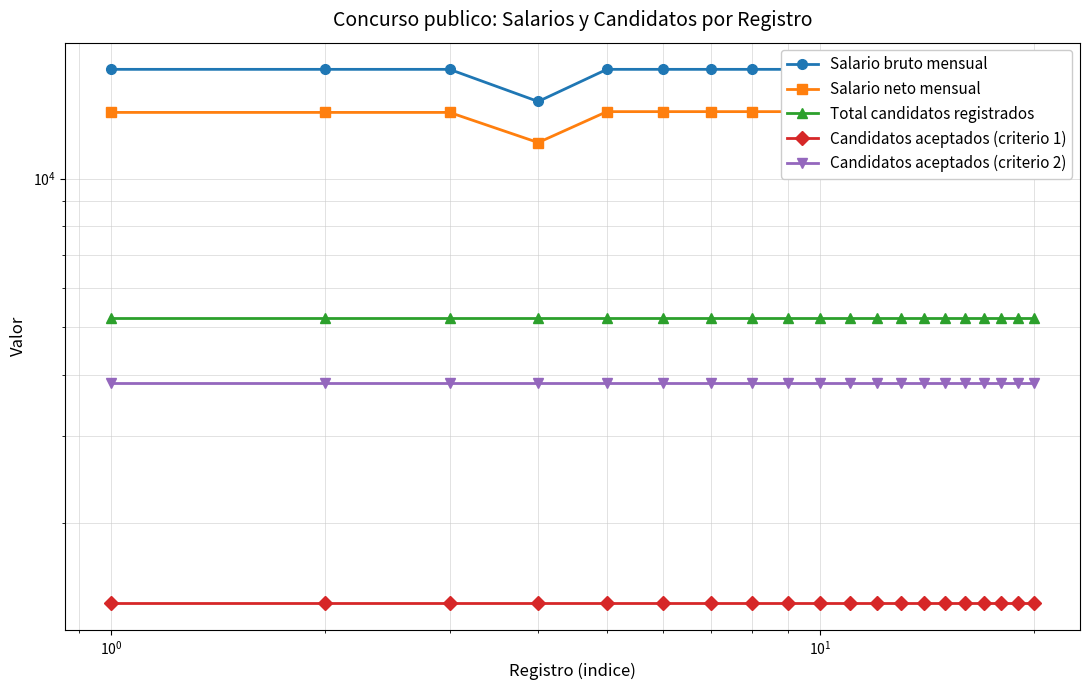

How many distinct data groups are displayed?

5